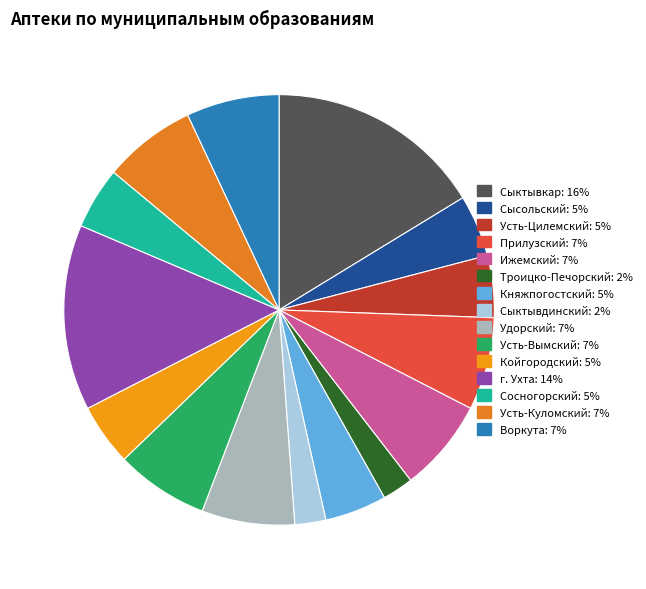

Do Удорский and Прилузский together represent more than half of the pie?

No